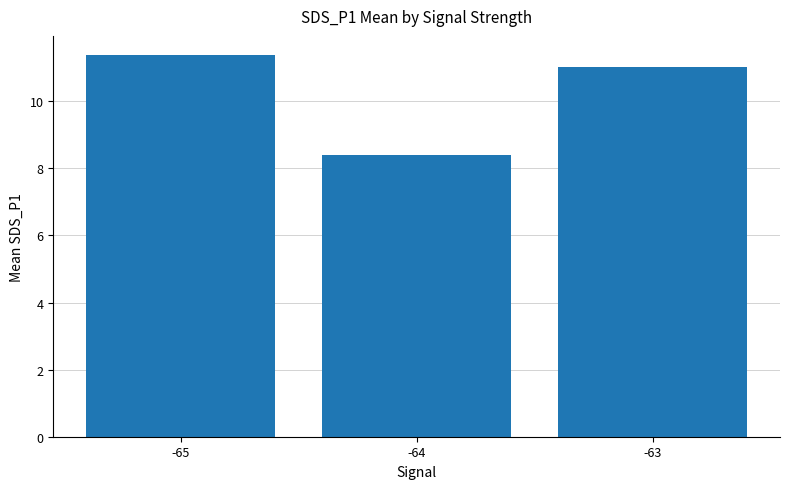

Read the value at -63.

11.0